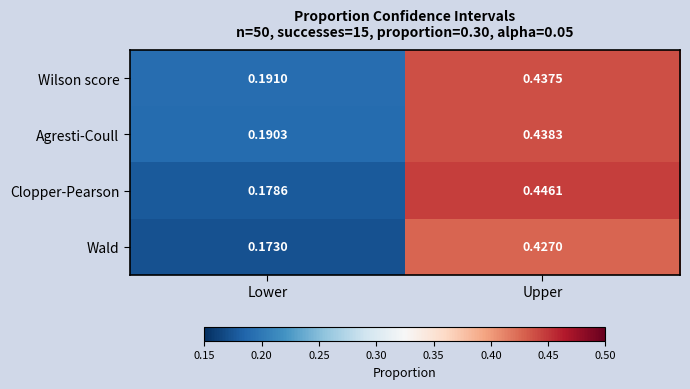

List the labels in order of Wald value, largest first.

Upper, Lower